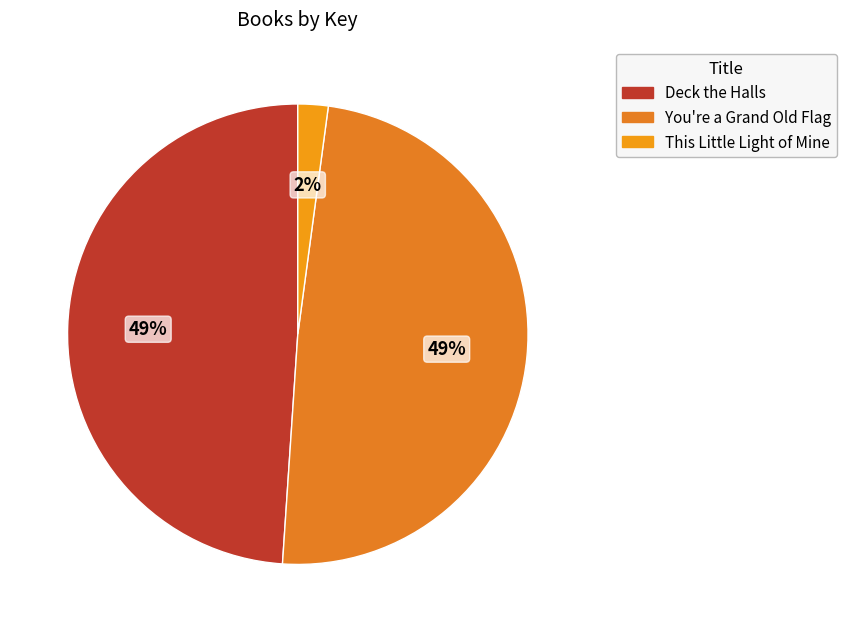

To the nearest percent, what is the difference between the This Little Light of Mine and You're a Grand Old Flag slice percentages?

47%